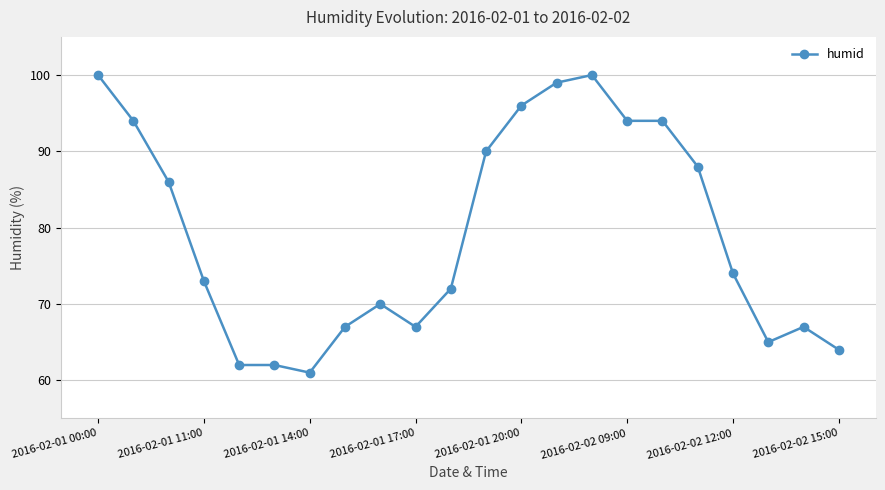

Reading left to right, extract all data points from this chart.

100	94	86	73	62	62	61	67	70	67	72	90	96	99	100	94	94	88	74	65	67	64